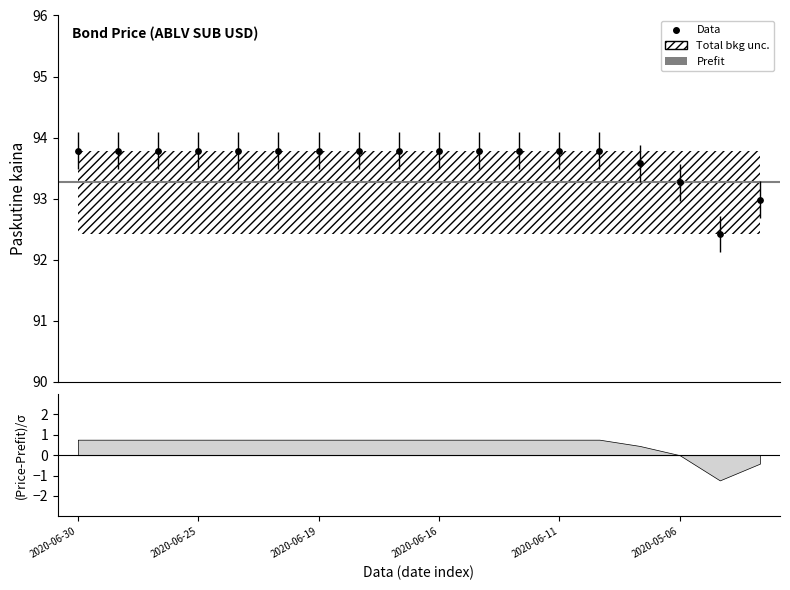

Between 2020-06-19 and 2020-06-11, which is larger?

2020-06-19